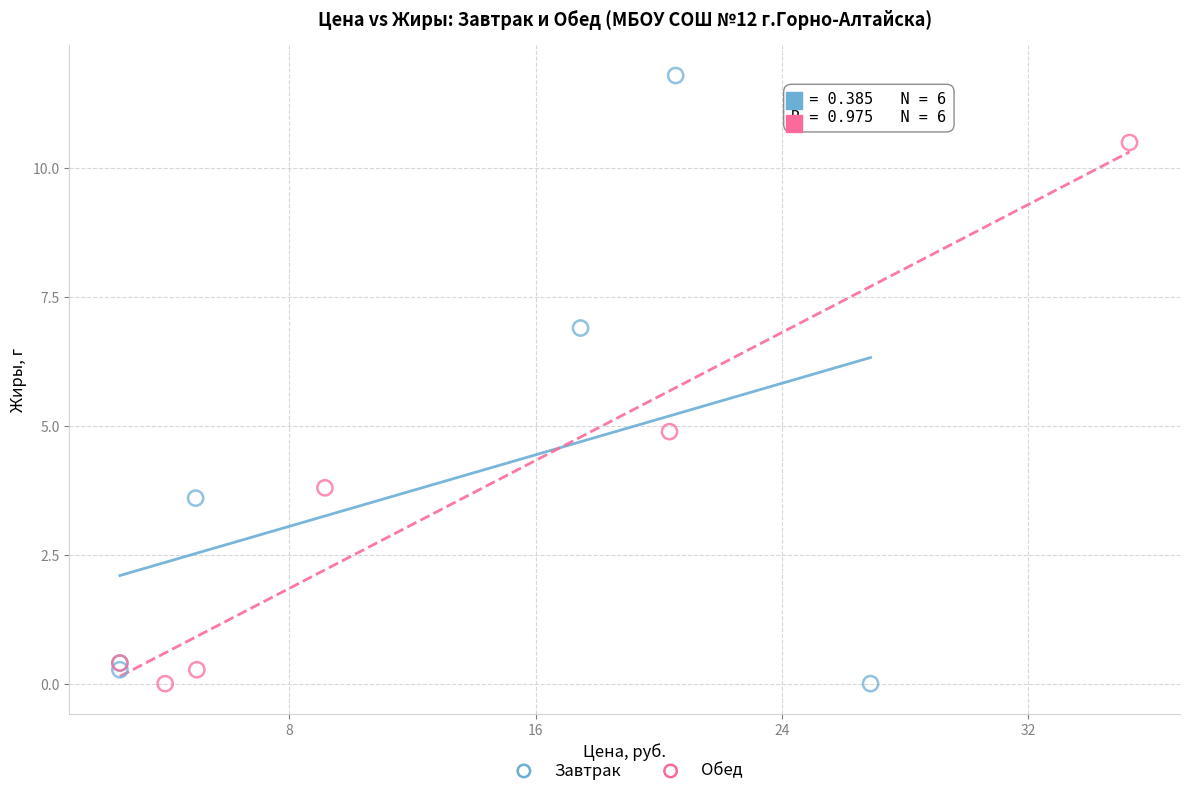

Which series contains the highest Y value?

Завтрак